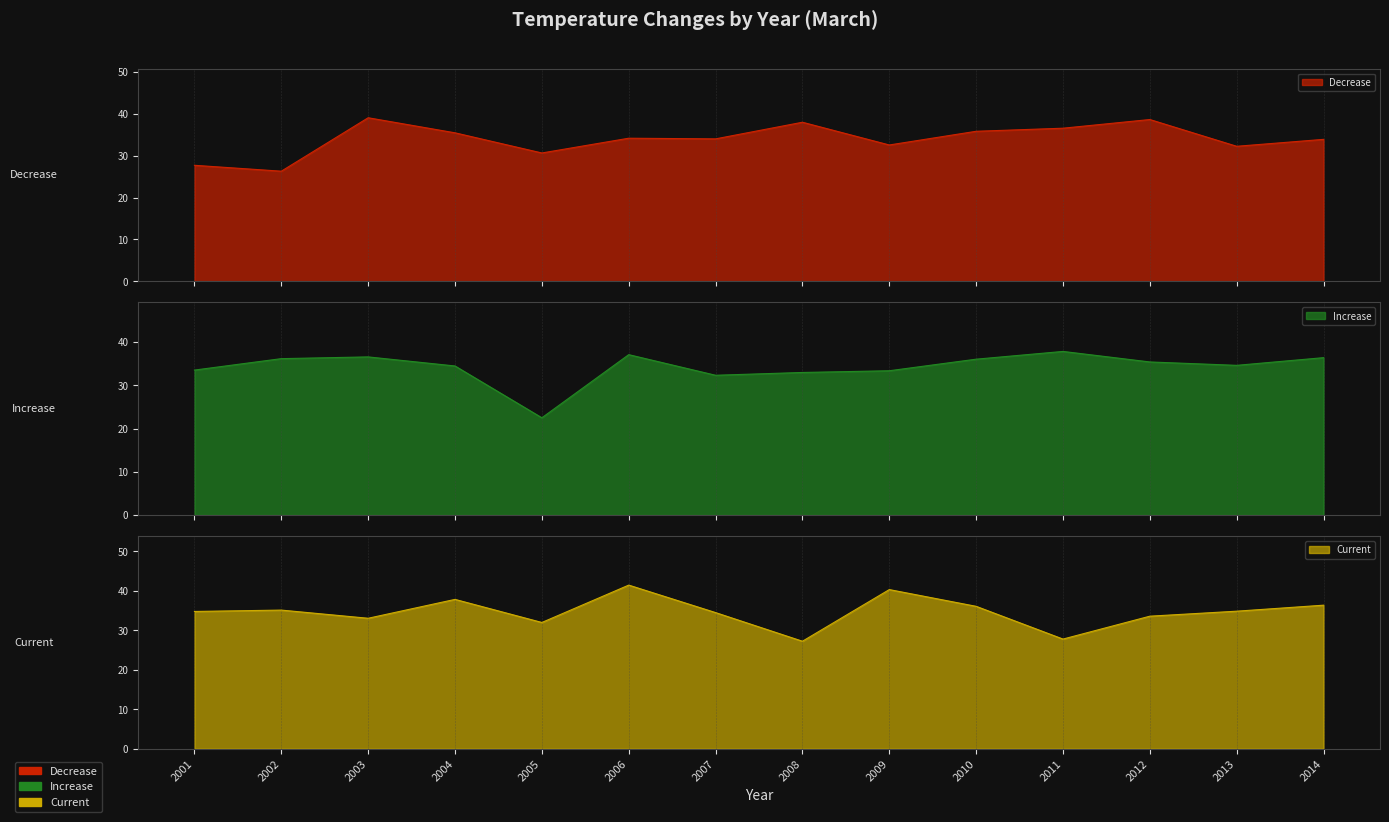

How many lines are shown in the chart?

3